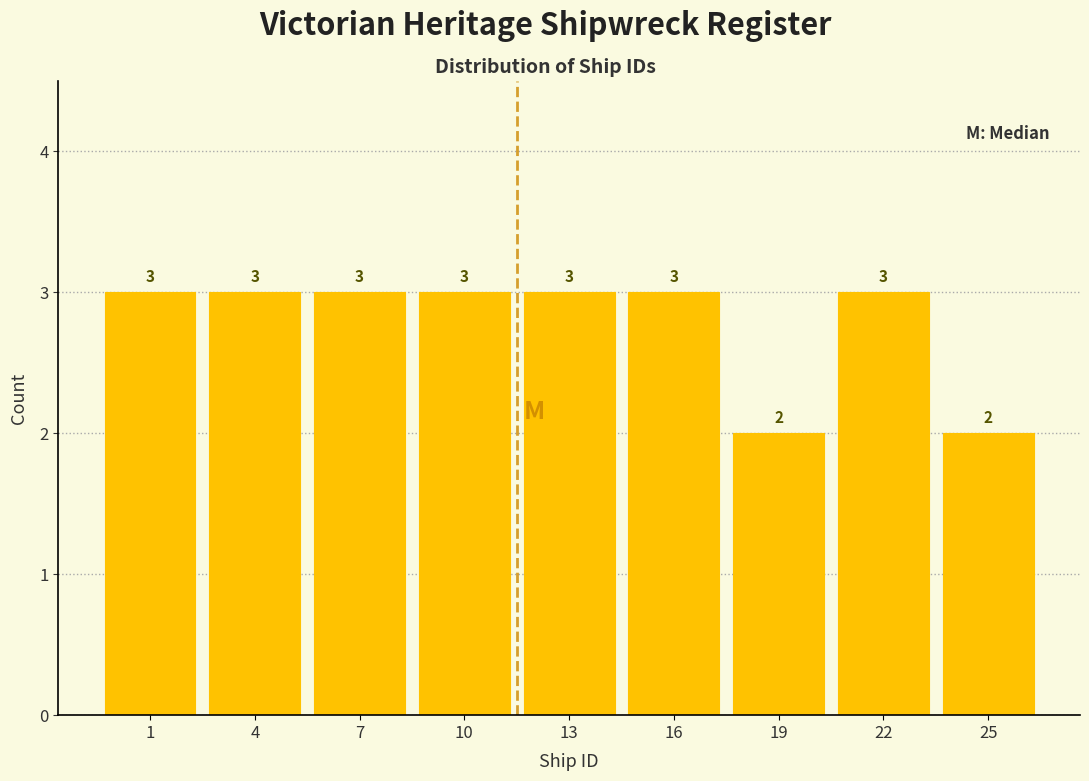

Reading right to left, what are all the values shown in this chart?

25=2	22=3	19=2	16=3	13=3	10=3	7=3	4=3	1=3